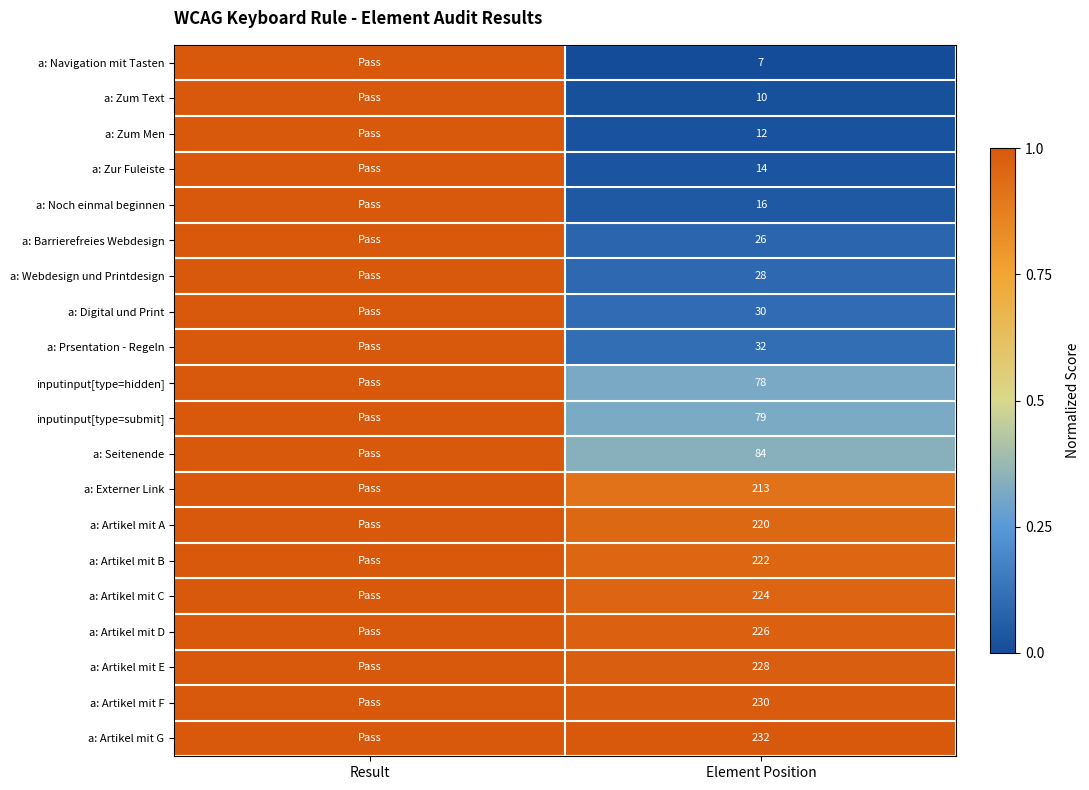

Is the value of a: Webdesign und Printdesign at Element Position greater than the value of a: Zur Fuleiste at Element Position?

Yes